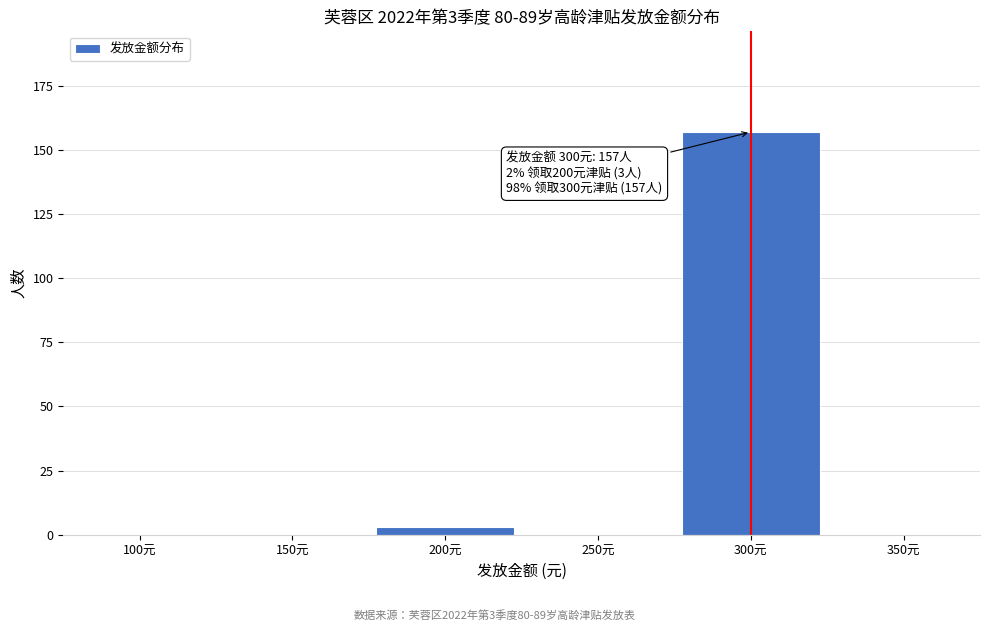

Reading right to left, what are all the values shown in this chart?

350元=0	300元=157	250元=0	200元=3	150元=0	100元=0